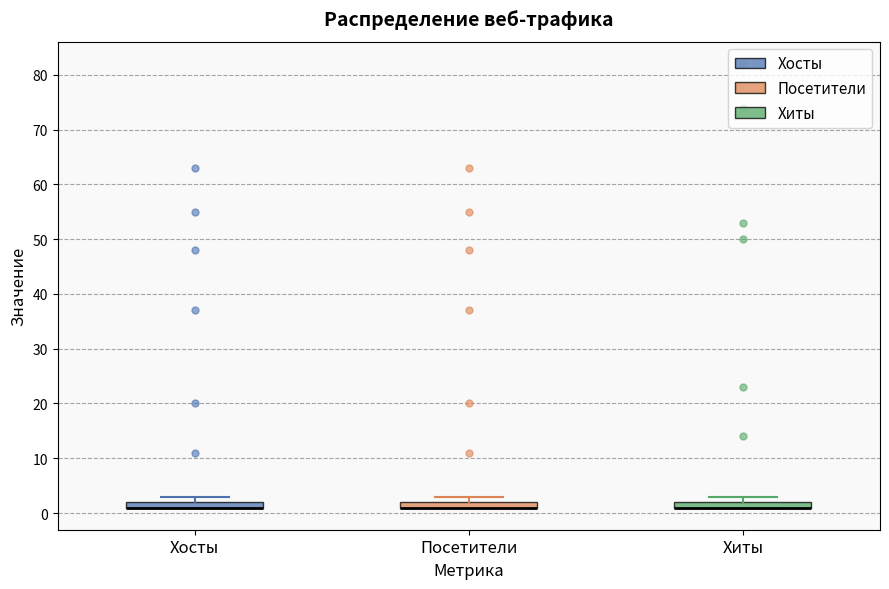

Where is the lower edge of the box for Хиты on the y-axis? The values are not printed on the chart, so give them approximately, as read against the axis.

1